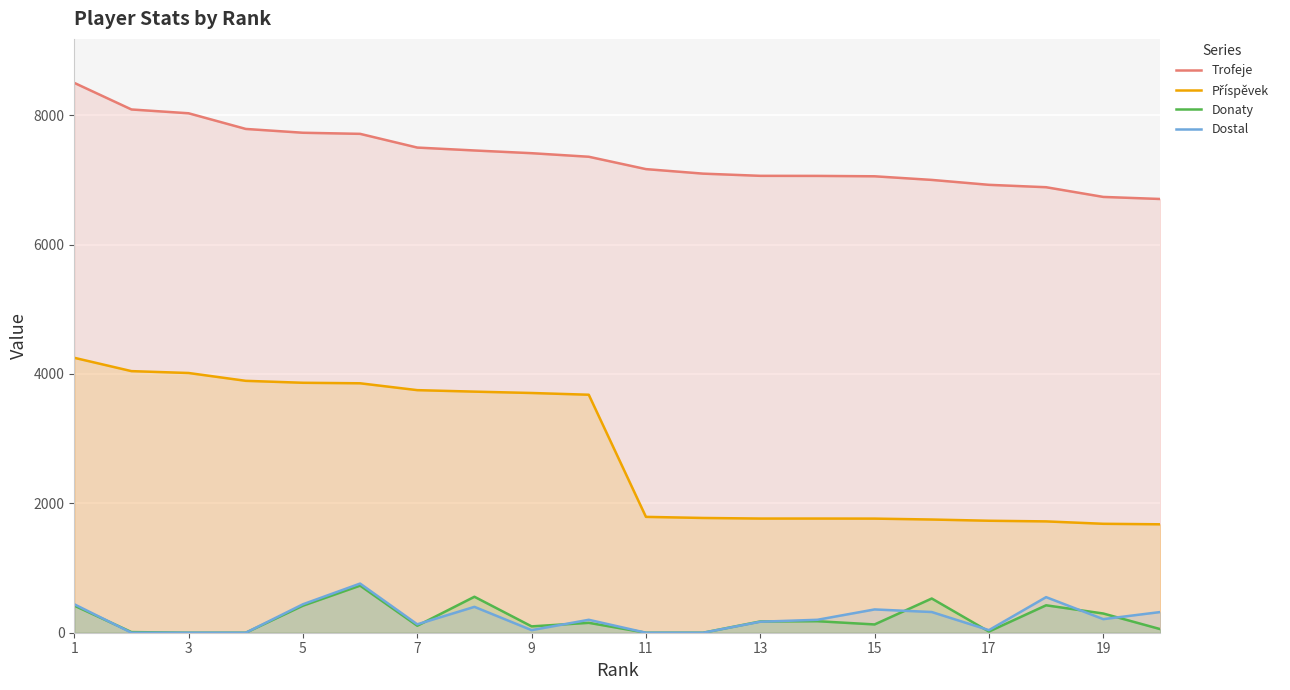

Which series has the widest spread of values?

Příspěvek